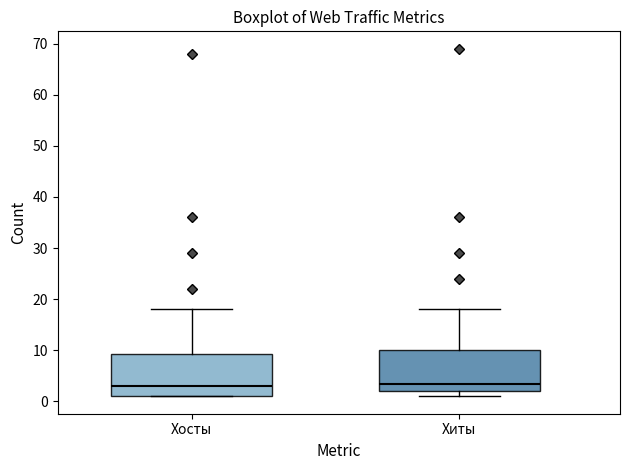

Where does the median line of the box for Хиты sit on the y-axis? The values are not printed on the chart, so give them approximately, as read against the axis.

4